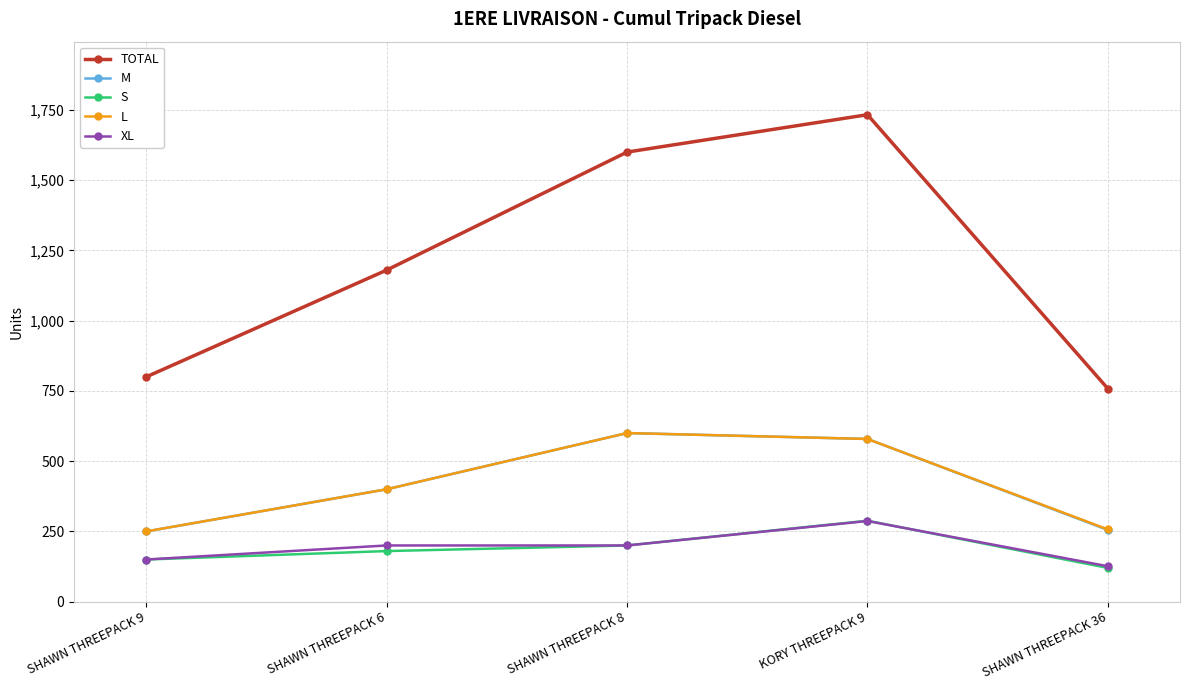

Which series has the largest range (max minus min)?

TOTAL